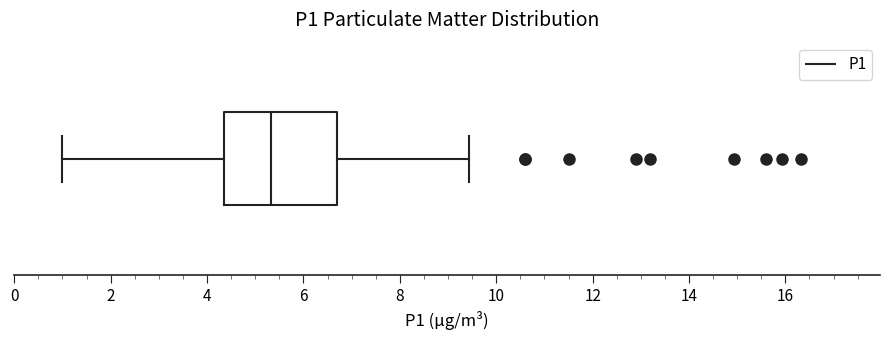

Transcribe this box plot: give where the median line is, the range the box spans, and where the two whiskers end, as read against the x-axis. The values are not printed on the chart, so give them approximately, as read against the axis.

median 5.4, box 4.4 to 6.8, whiskers 1.0 to 9.4